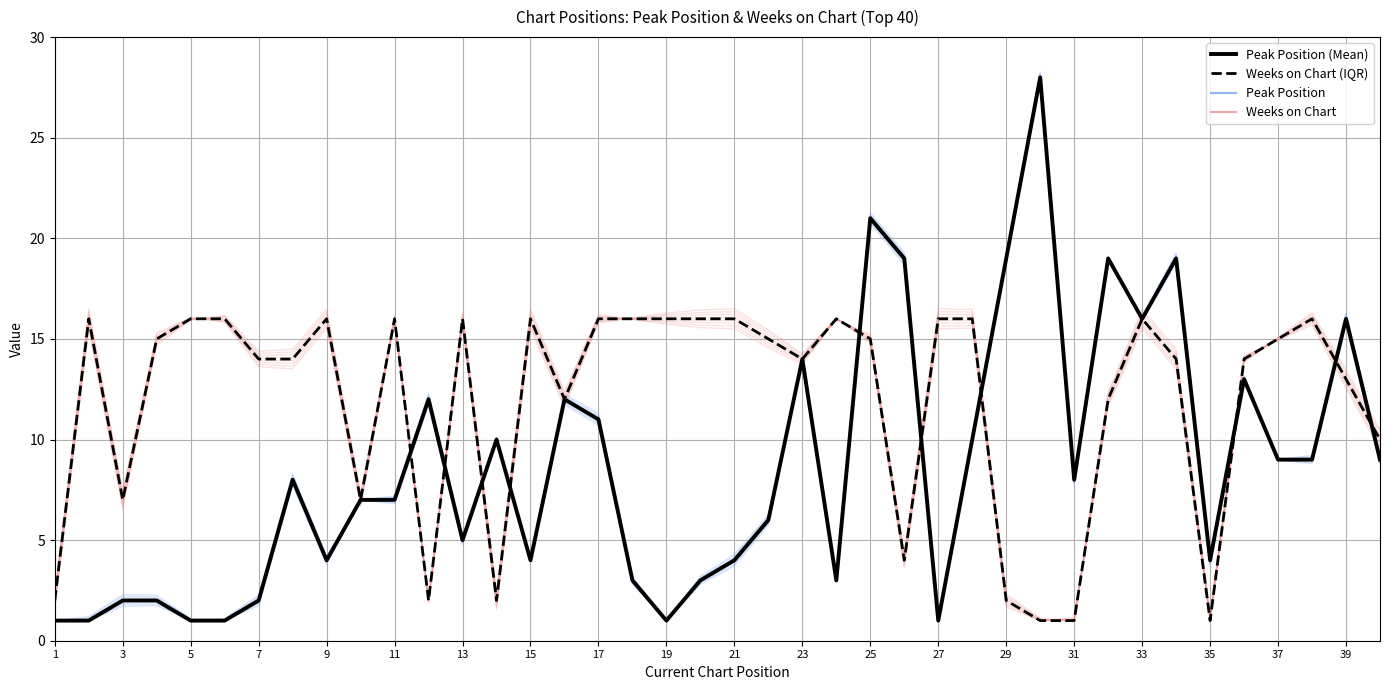

How many lines are shown in the chart?

2